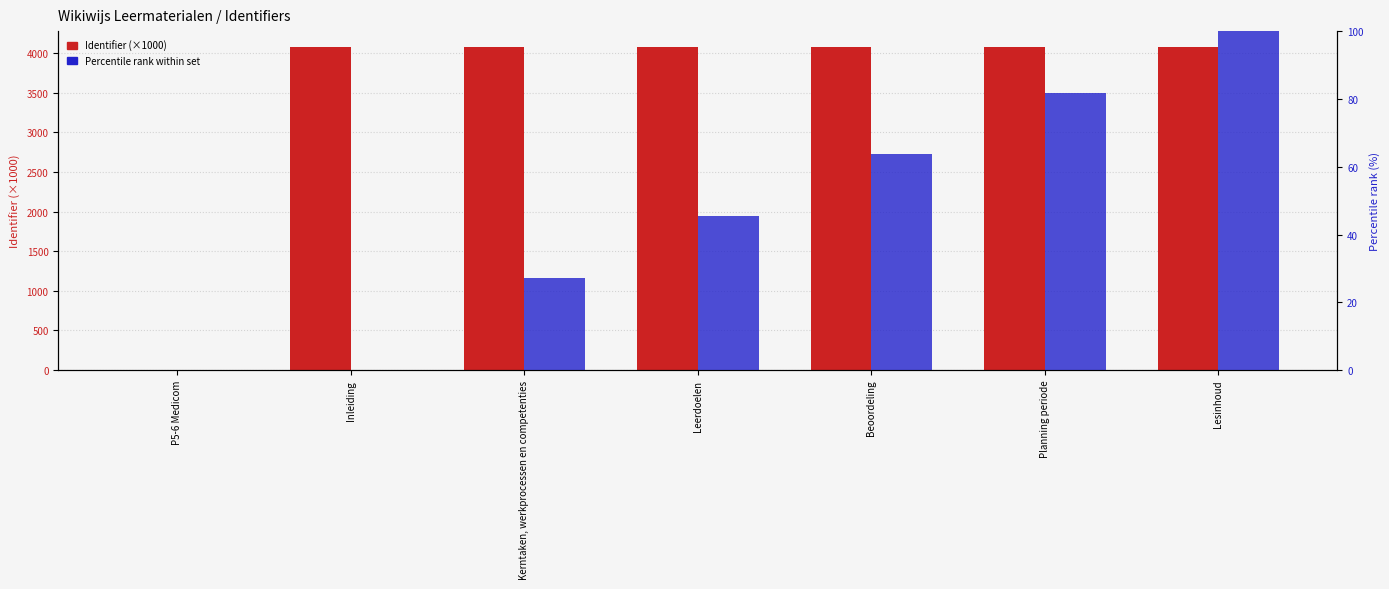

True or false: Identifier (×1000) has a value of 0.0 at P5-6 Medicom.

True